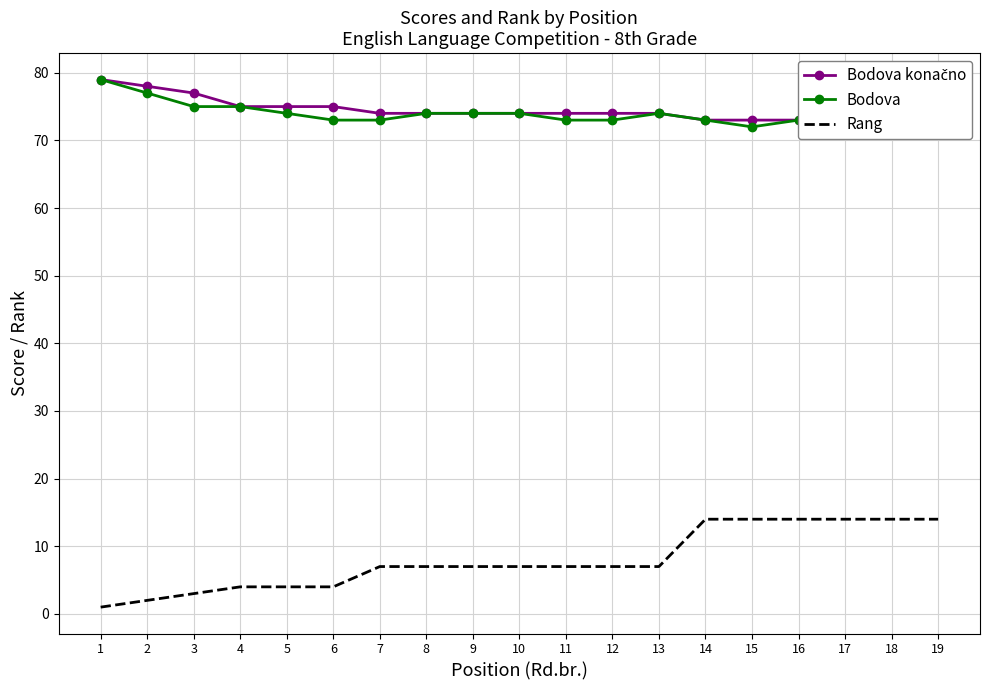

Between 12 and 14, which series saw the biggest shift?

Rang